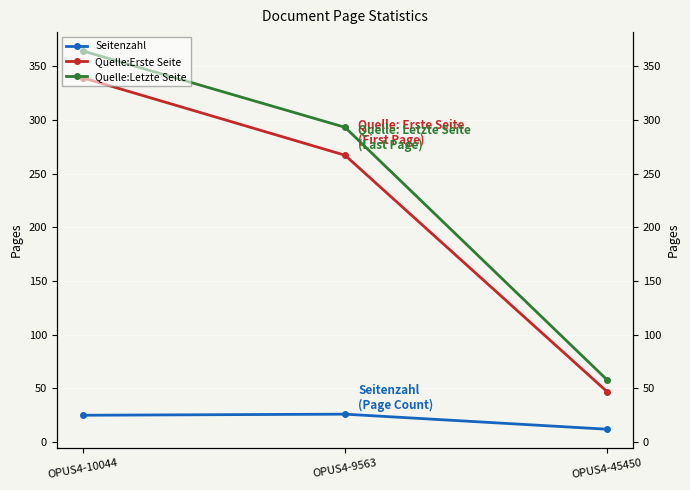

Reading left to right, transcribe all the data shown in this chart.

Seitenzahl: 25	26	12
Quelle:Erste Seite: 339	267	47
Quelle:Letzte Seite: 364	293	58